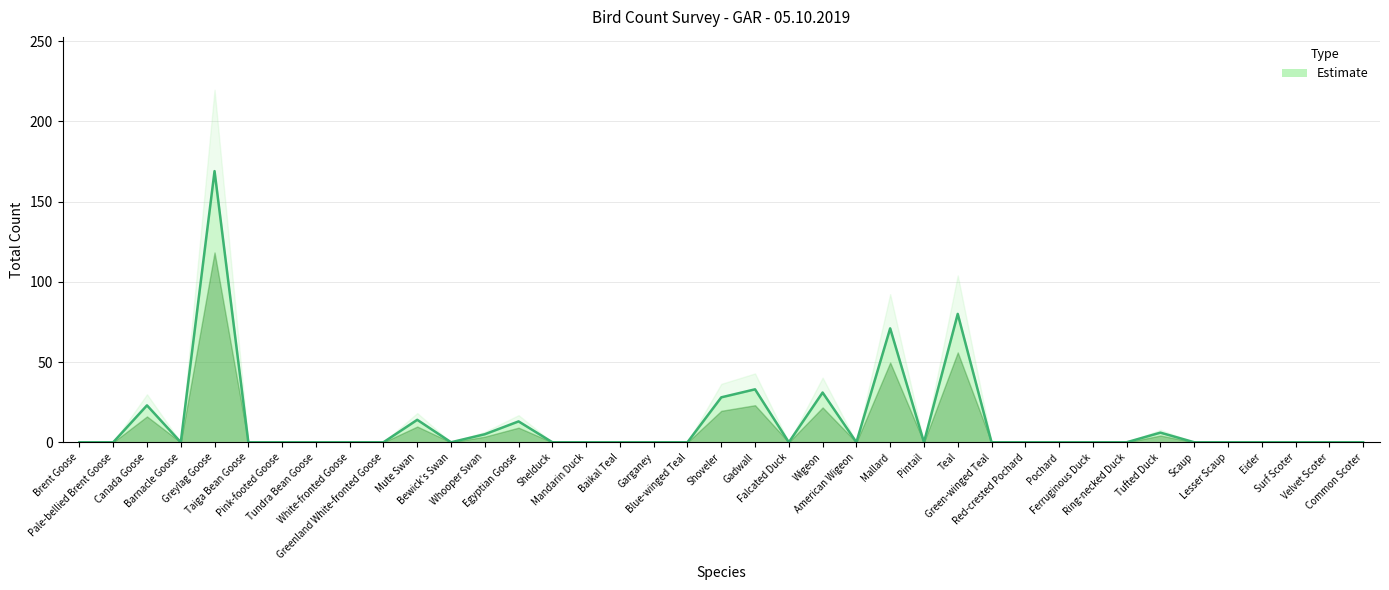

Reading left to right, what are all the values shown in this chart?

0	0	23	0	169	0	0	0	0	0	14	0	5	13	0	0	0	0	0	28	33	0	31	0	71	0	80	0	0	0	0	0	6	0	0	0	0	0	0